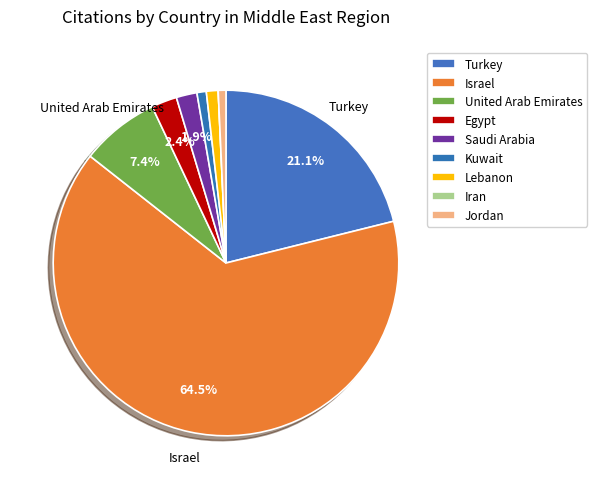

Which category accounts for the majority?

Israel